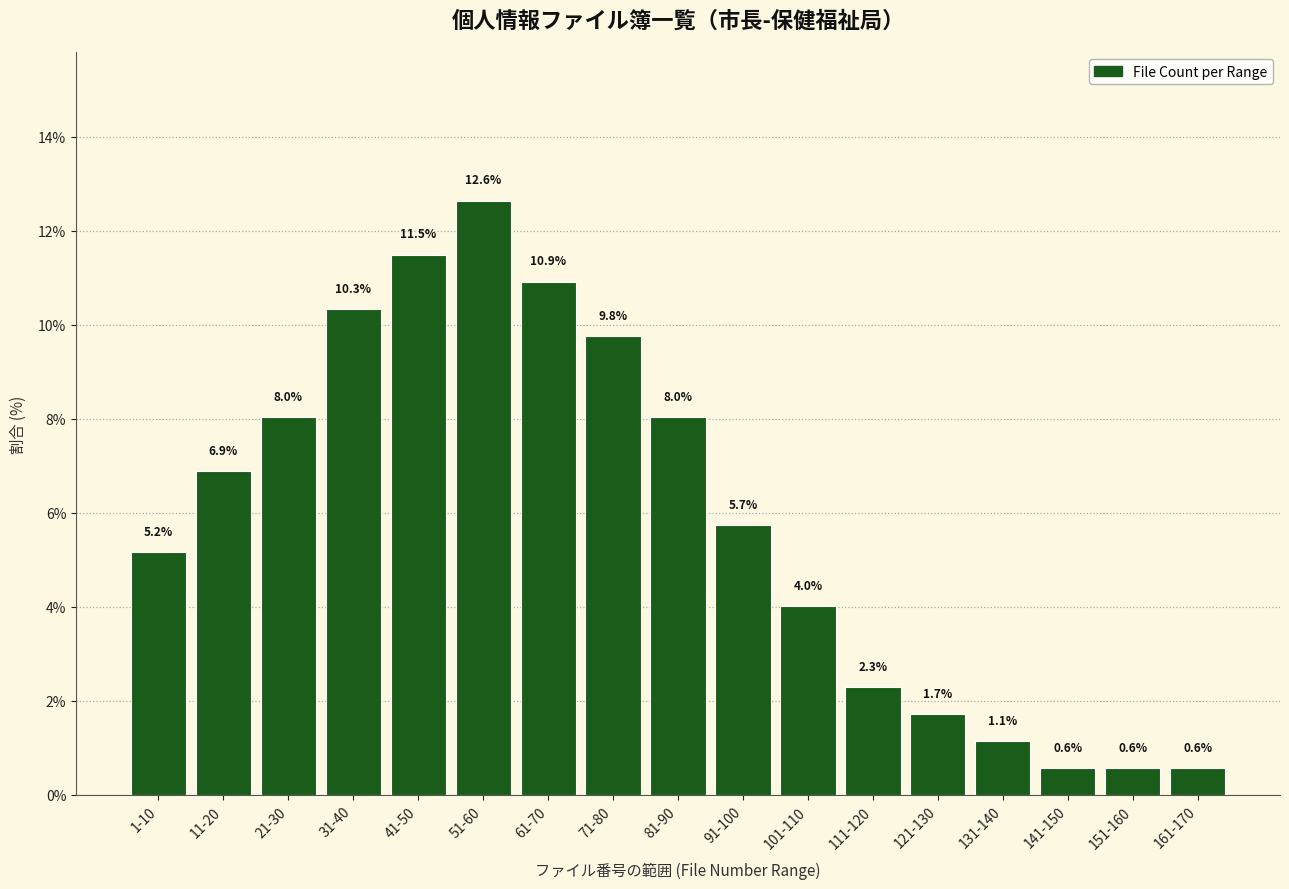

Reading left to right, extract all data points from this chart.

5.2	6.9	8.0	10.3	11.5	12.6	10.9	9.8	8.0	5.7	4.0	2.3	1.7	1.1	0.6	0.6	0.6